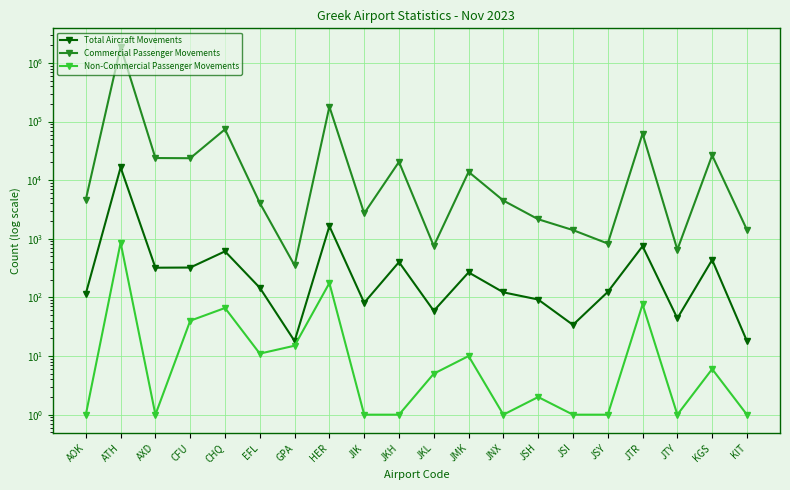

The value of Commercial Passenger Movements at EFL is 6722. True or false?

False